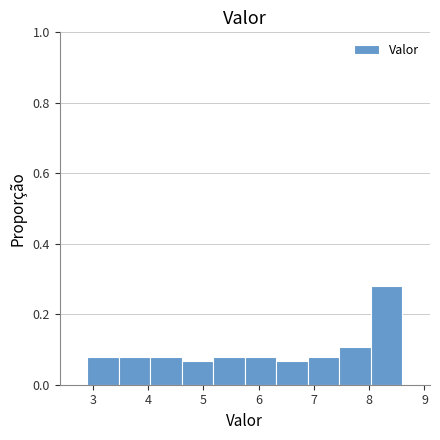

Reading left to right, list every bar in this chart as the range it spans on the x-axis followed by its height. Neither the bar edges nor the heights are printed on the chart, so give them approximately, as read against the axes.

2.90 to 3.47: 0.08
3.47 to 4.04: 0.08
4.04 to 4.61: 0.08
4.61 to 5.18: 0.06
5.18 to 5.75: 0.08
5.75 to 6.32: 0.08
6.32 to 6.89: 0.06
6.89 to 7.46: 0.08
7.46 to 8.03: 0.10
8.03 to 8.60: 0.28